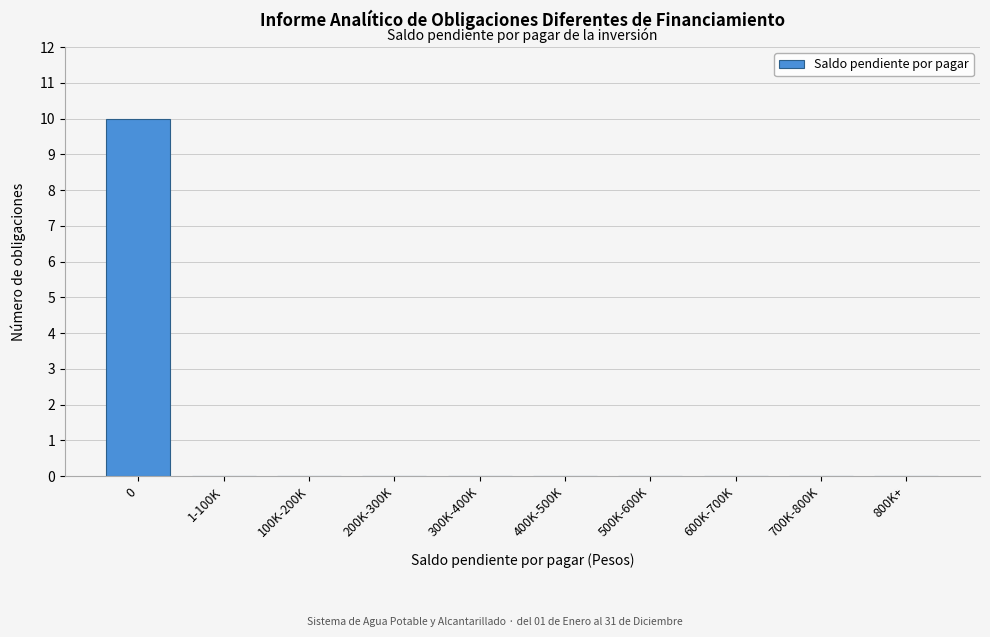

Reading left to right, transcribe all the data shown in this chart.

0=10	1-100K=0	100K-200K=0	200K-300K=0	300K-400K=0	400K-500K=0	500K-600K=0	600K-700K=0	700K-800K=0	800K+=0